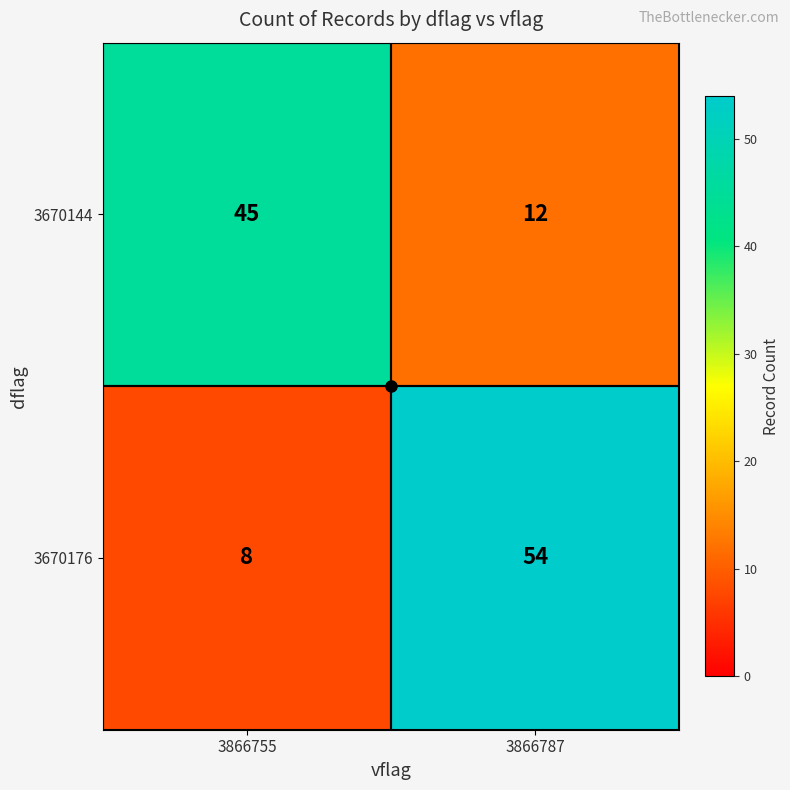

What is the maximum value shown in the chart?

54